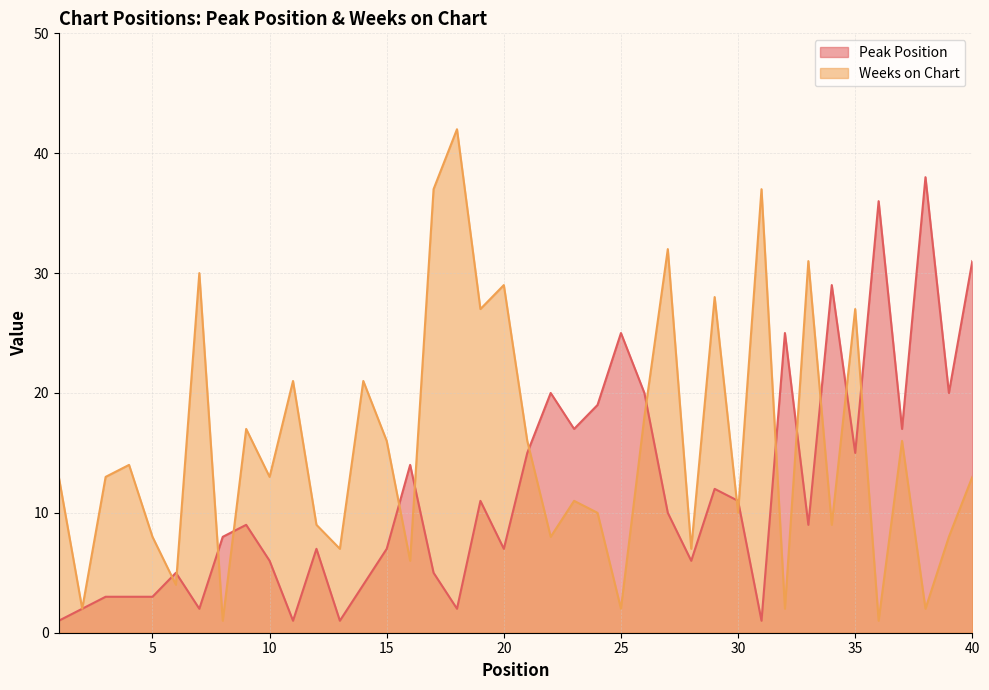

True or false: Weeks on Chart has a value of 1 at 2.

False